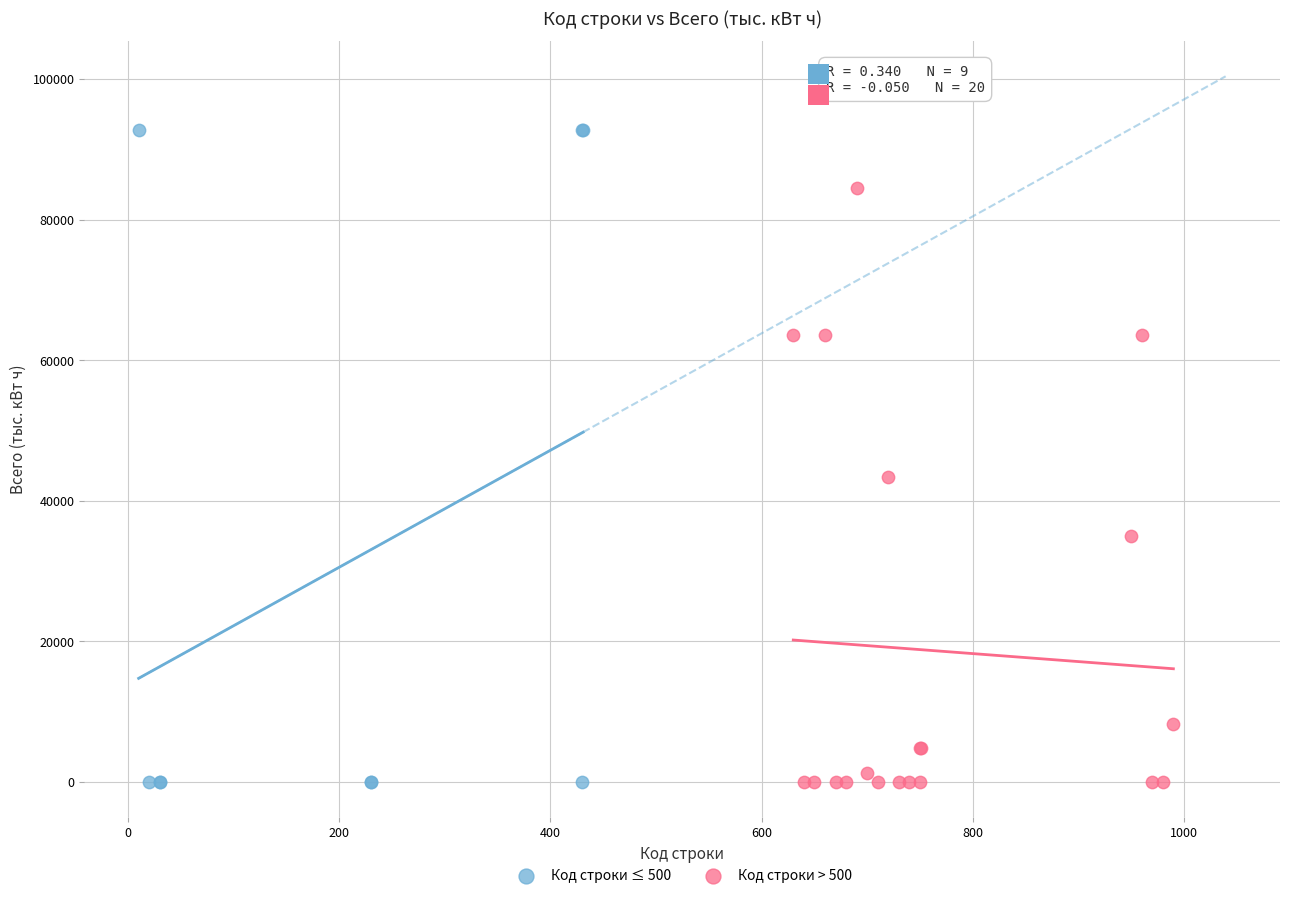

Which series reaches the maximum Y coordinate?

Код строки ≤ 500